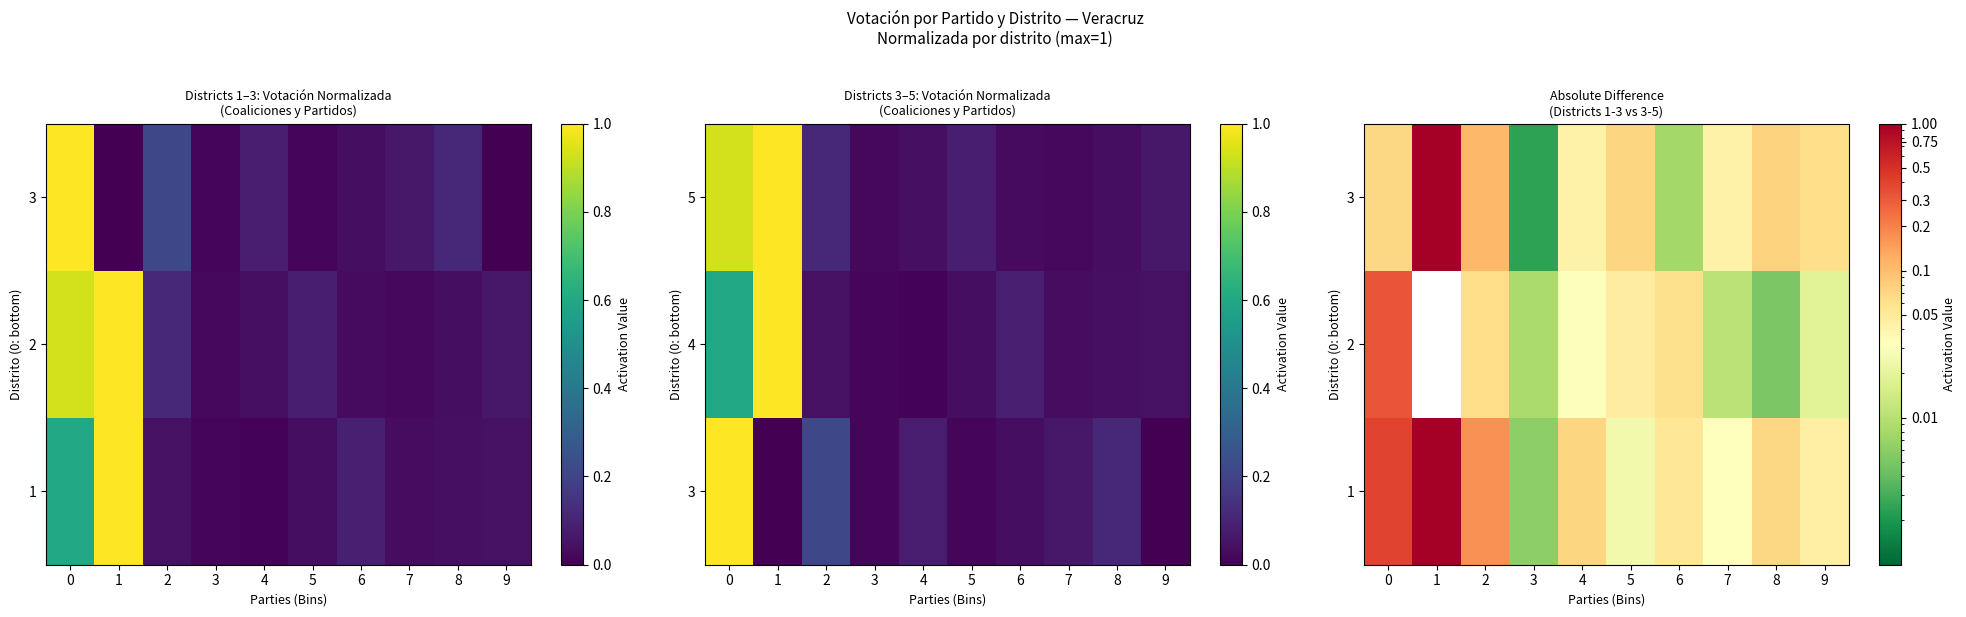

At how many categories does at least one series exceed 0?

10